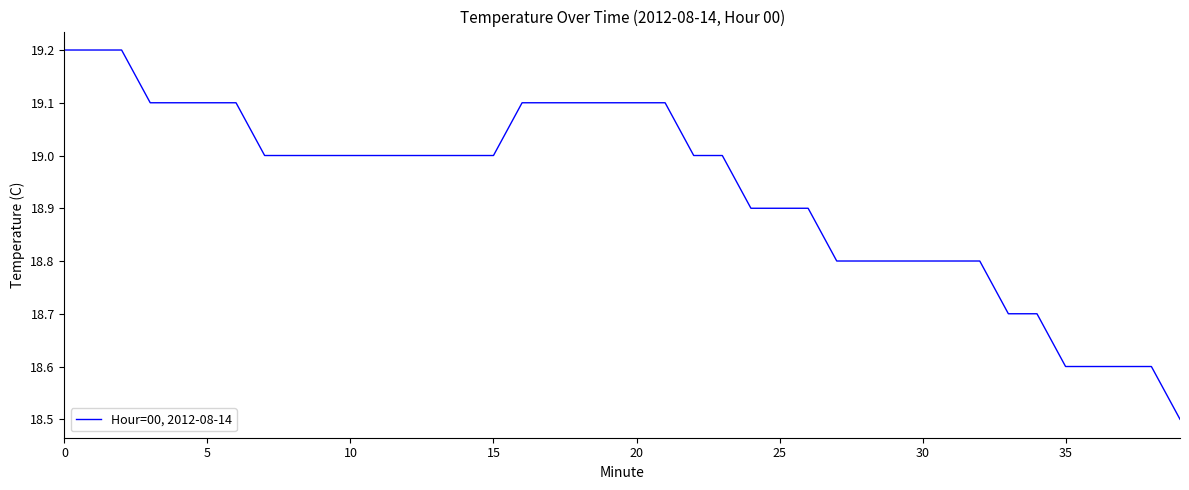

What is the minimum value shown in the chart?

18.5